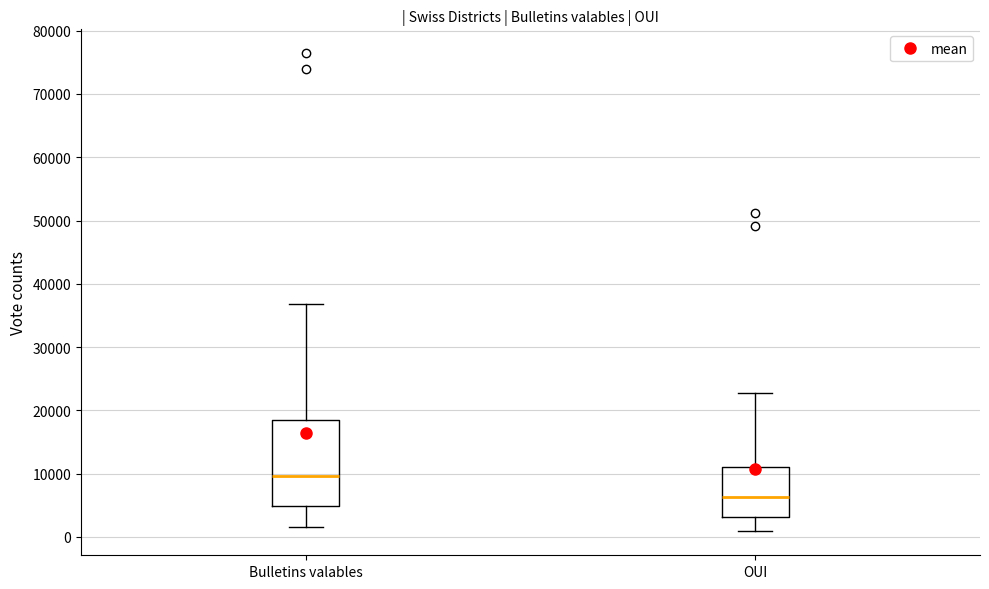

Which box's median line is the lowest?

OUI